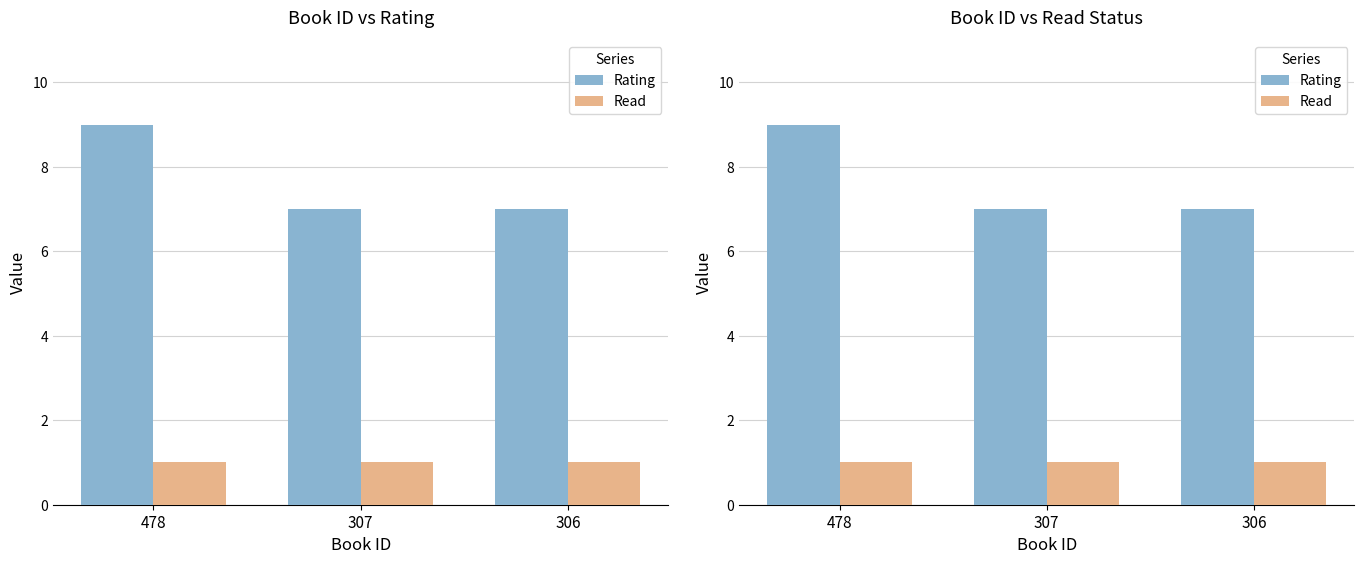

At which label does Read reach its peak?

478